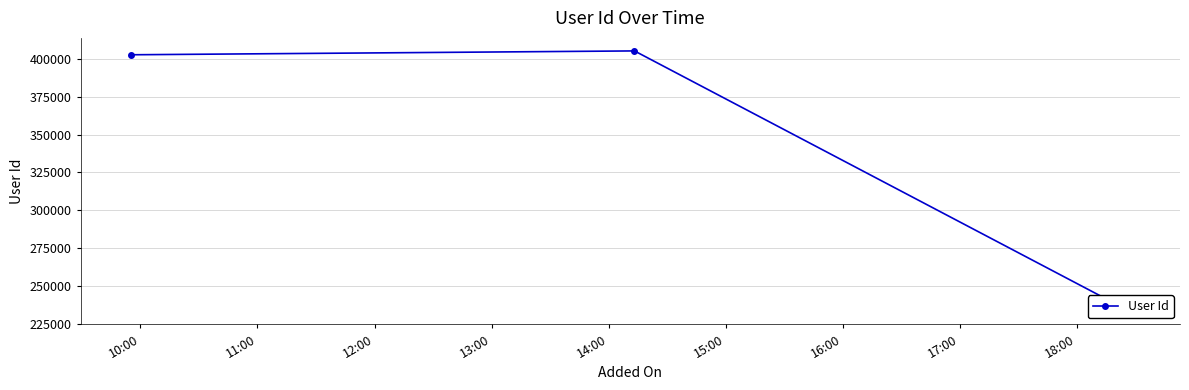

Reading left to right, what are all the values shown in this chart?

402637	405185	233267